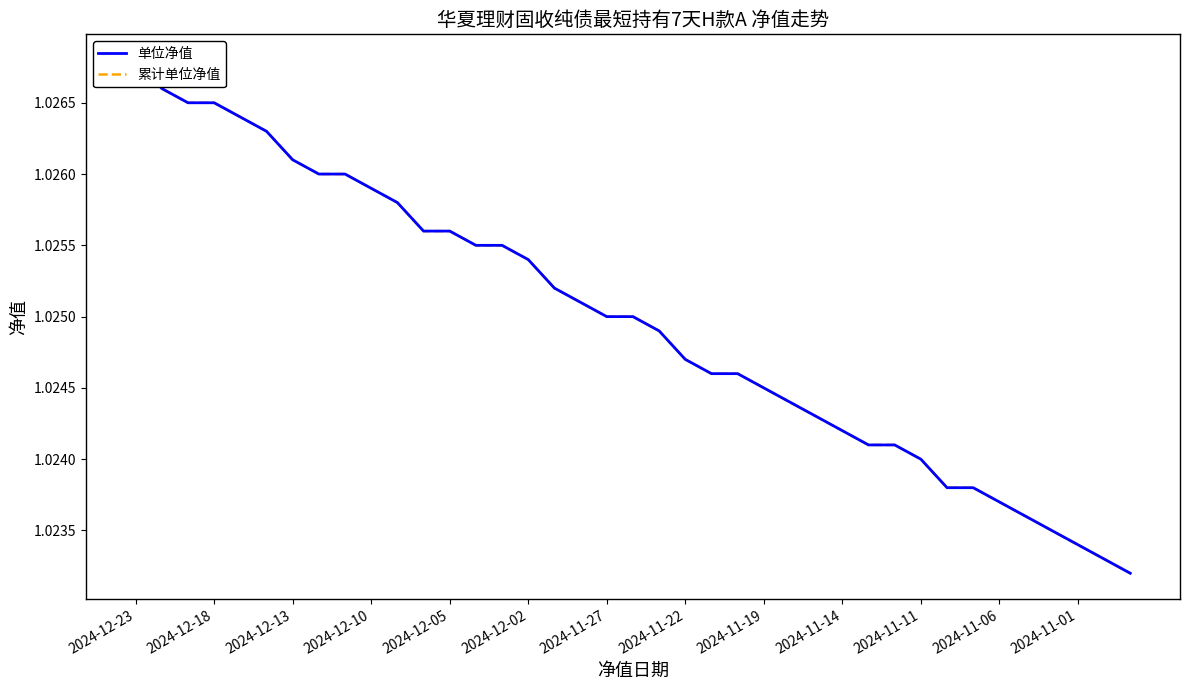

How many data points does each series have?

39